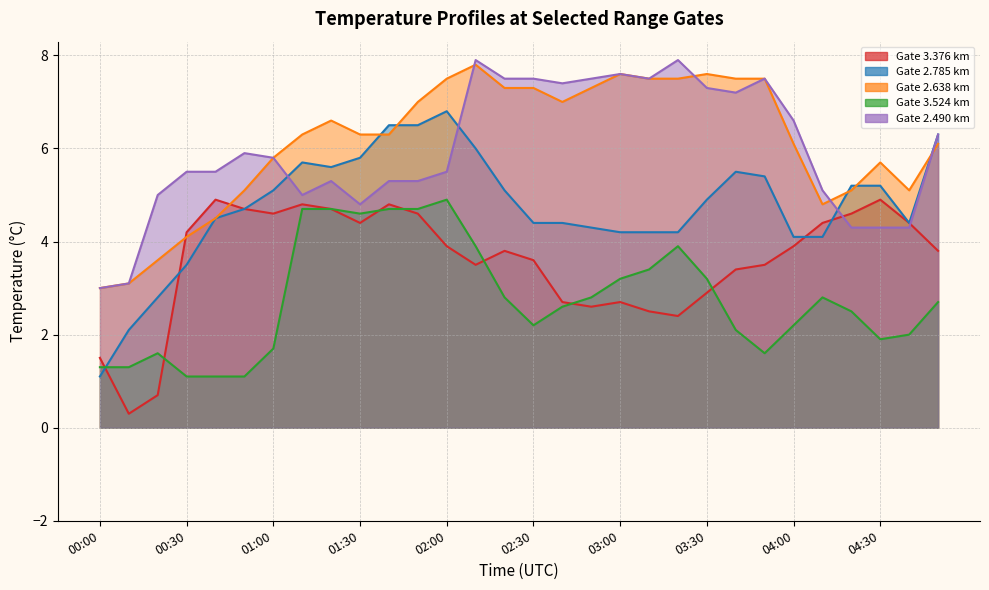

At which category does the chart reach its minimum across all series?

00:10